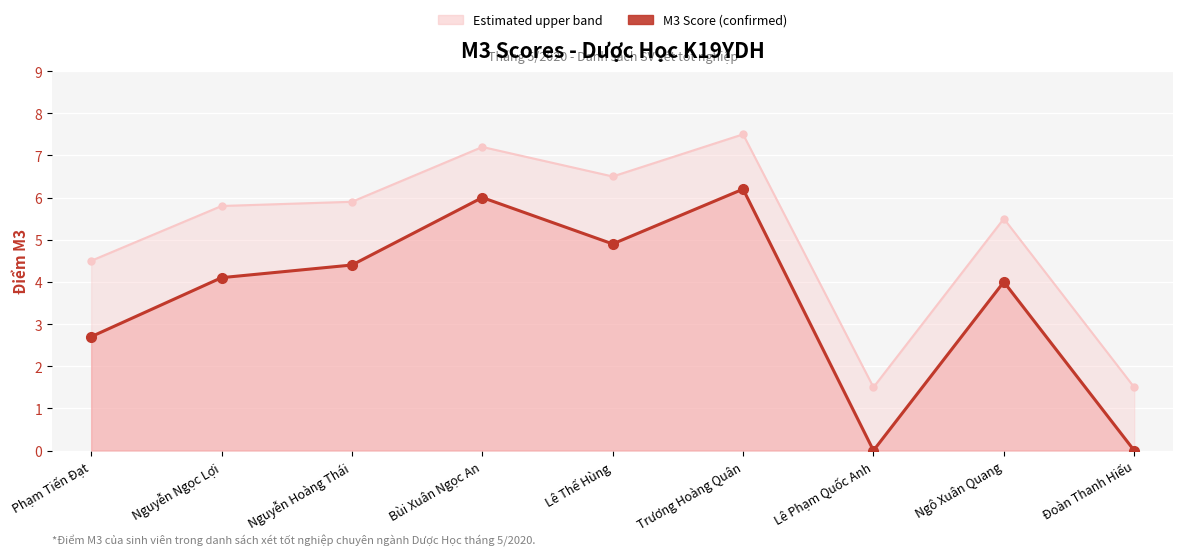

What are all the series names shown in the legend?

Estimated upper band, M3 Score (confirmed)